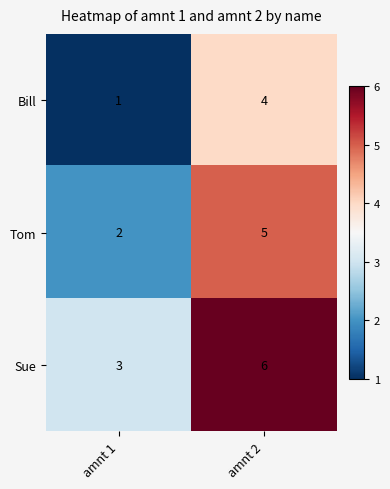

Read the Sue value at amnt 1.

3